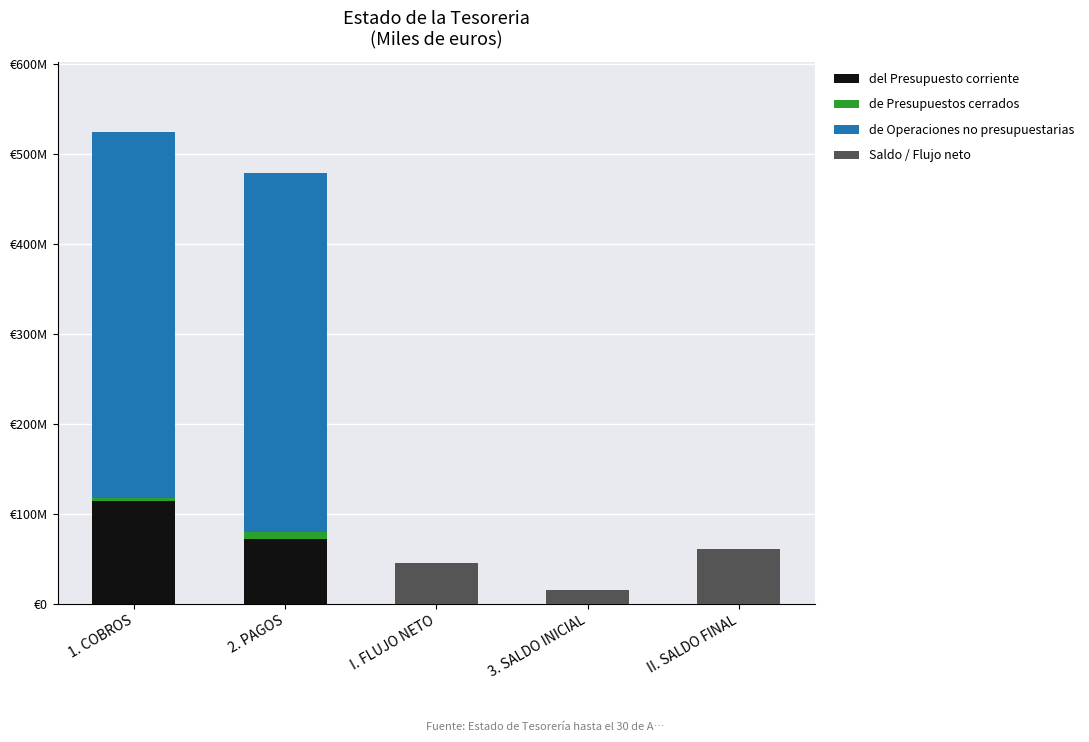

Are the bars grouped side by side (vs. stacked)?

No